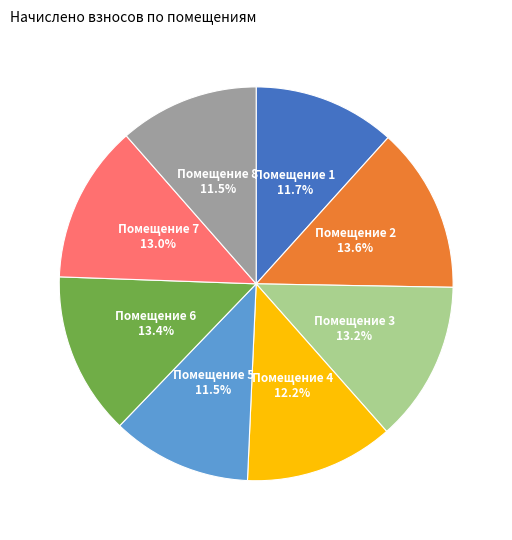

What is the ratio of the value at Помещение 2 to the value at Помещение 3?

1.0